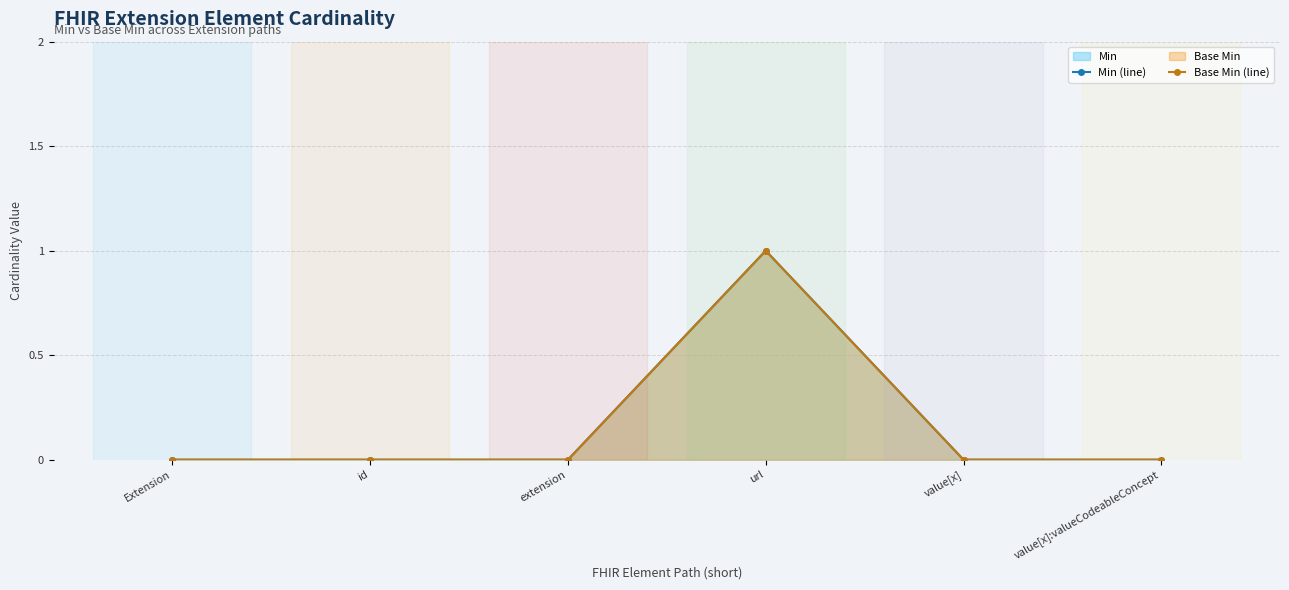

What is the total value across all series at url?

2